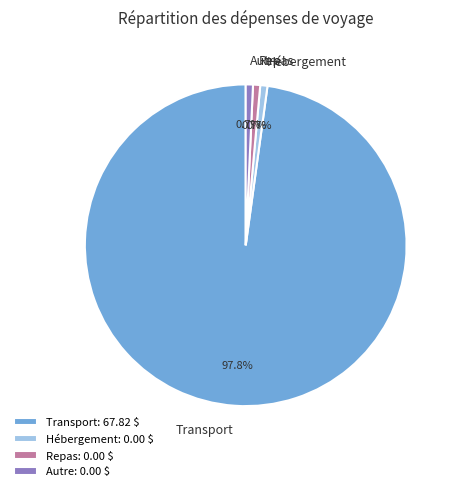

Is there a majority slice in this chart?

Yes